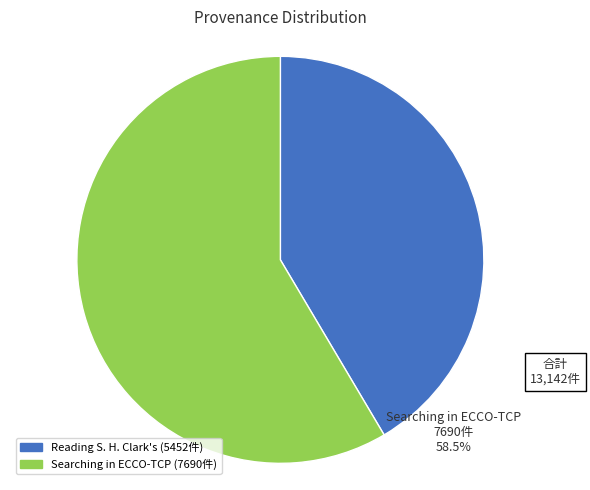

Does Searching in ECCO-TCP account for over 50% of the chart?

Yes